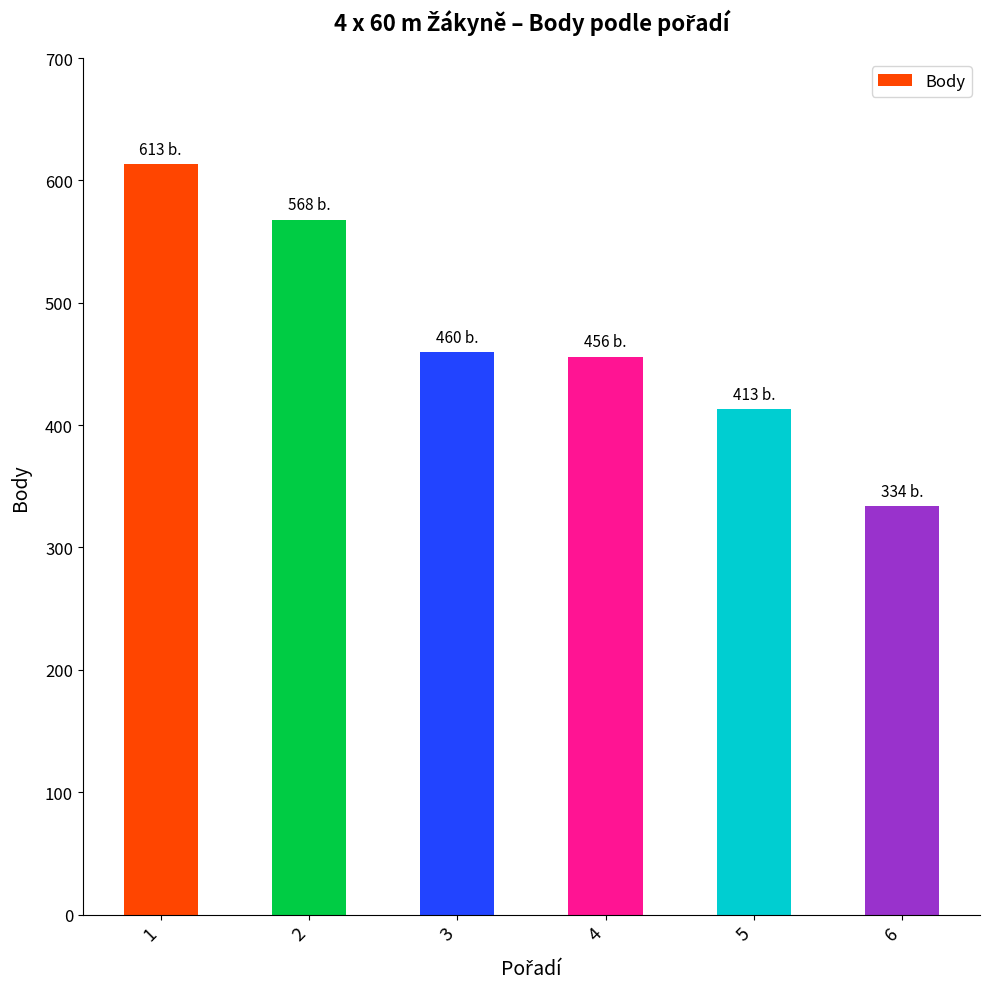

How many bars are there in total?

6